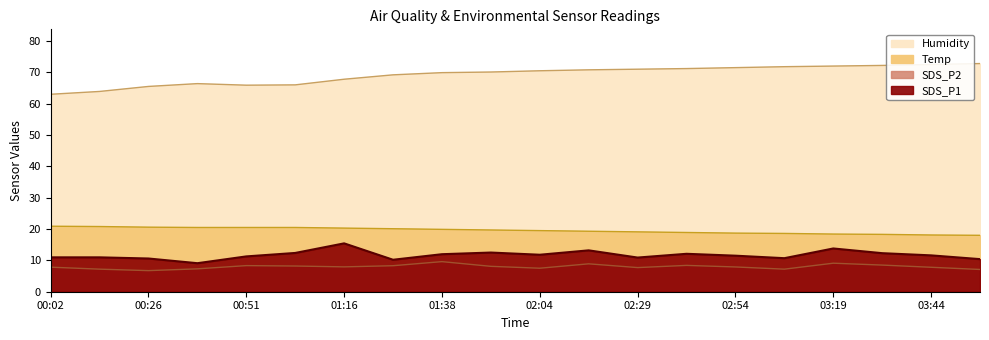

Between 02:16 and 00:26, which is larger?

02:16